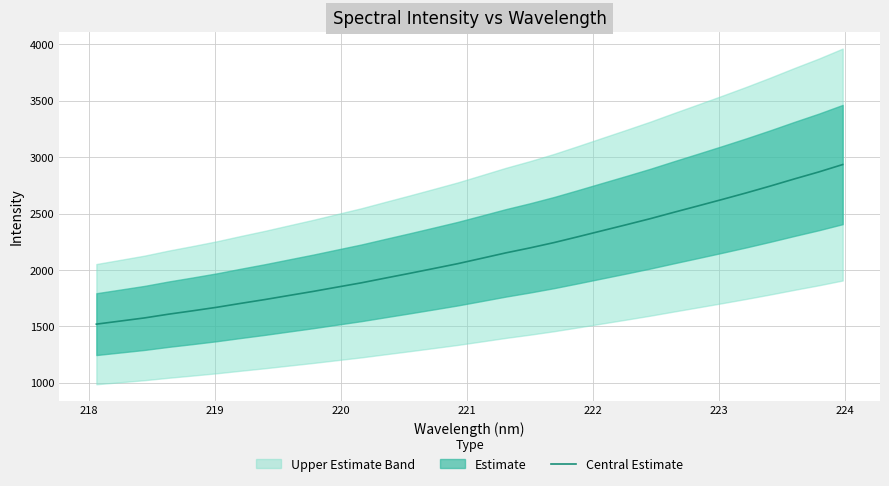

Does the chart display data point markers on the line(s)?

No